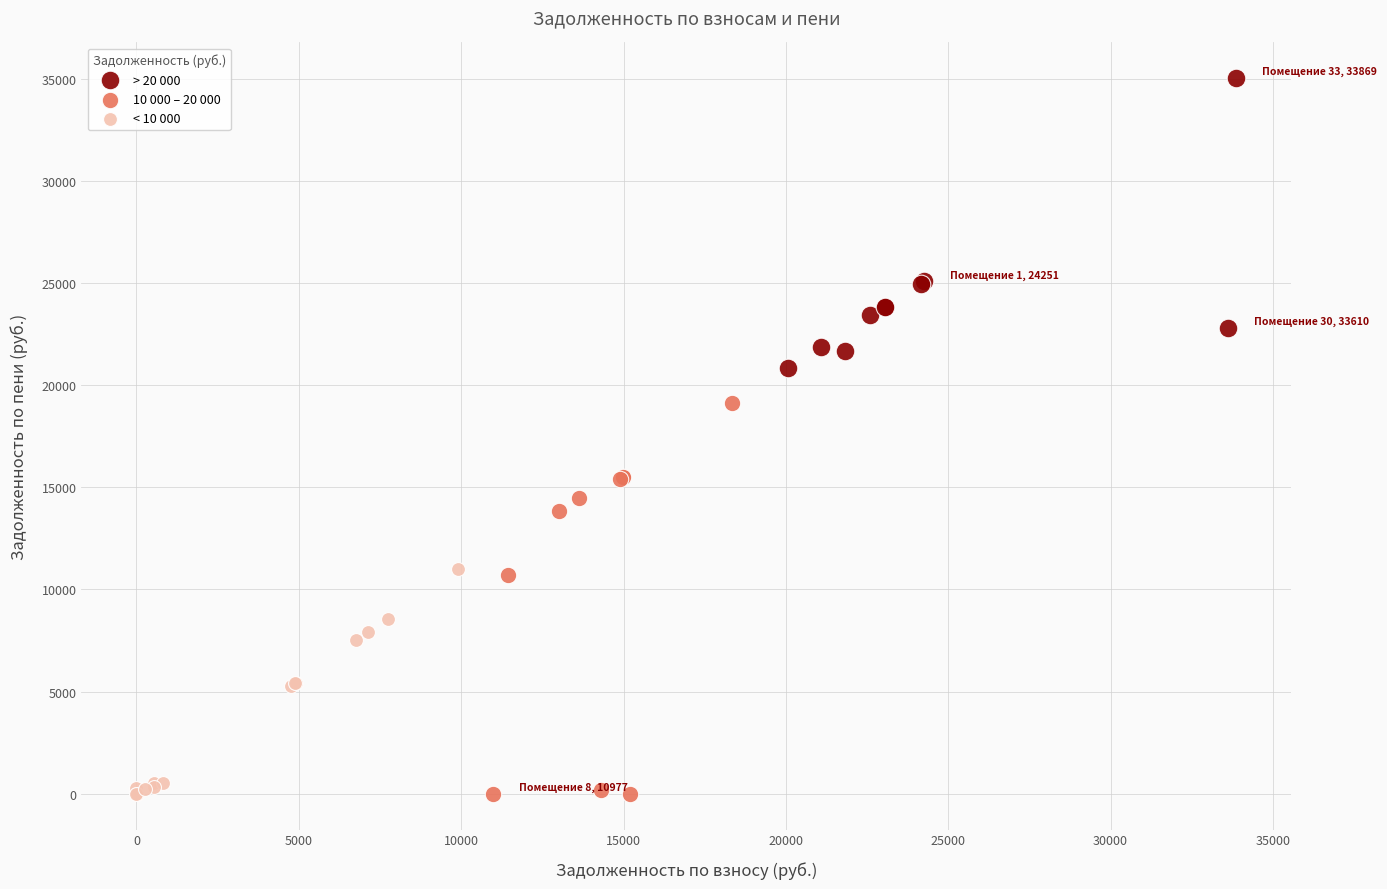

Which series contains the highest Y value?

> 20 000